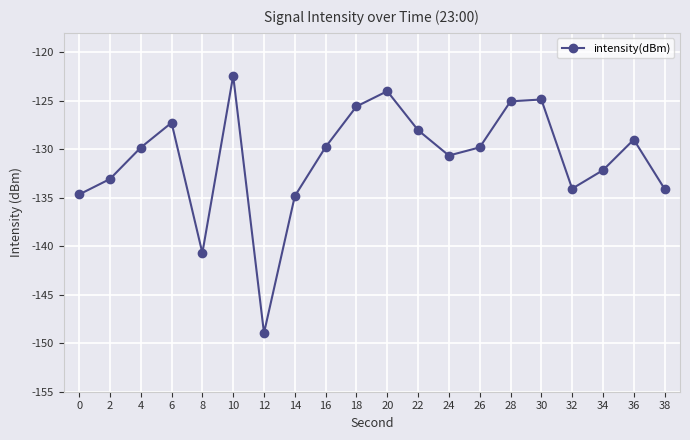

True or false: the data has more than 0 interior local peaks.

True